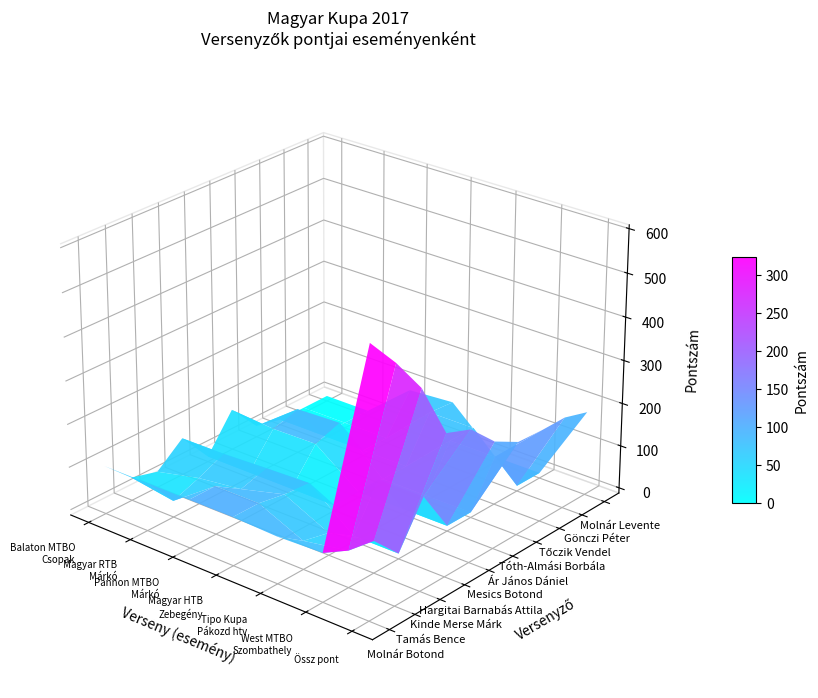

Which series changed the most between 4 and 5?

Gönczi Péter